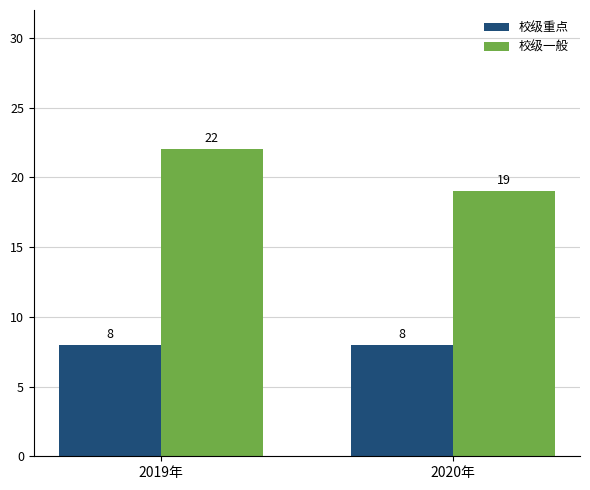

How many bars are there in each group?

2